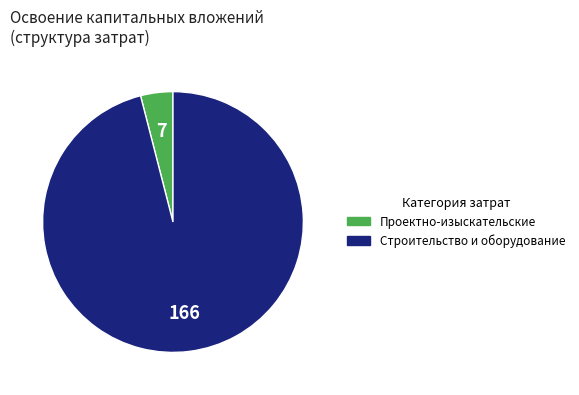

Is there a majority slice in this chart?

Yes